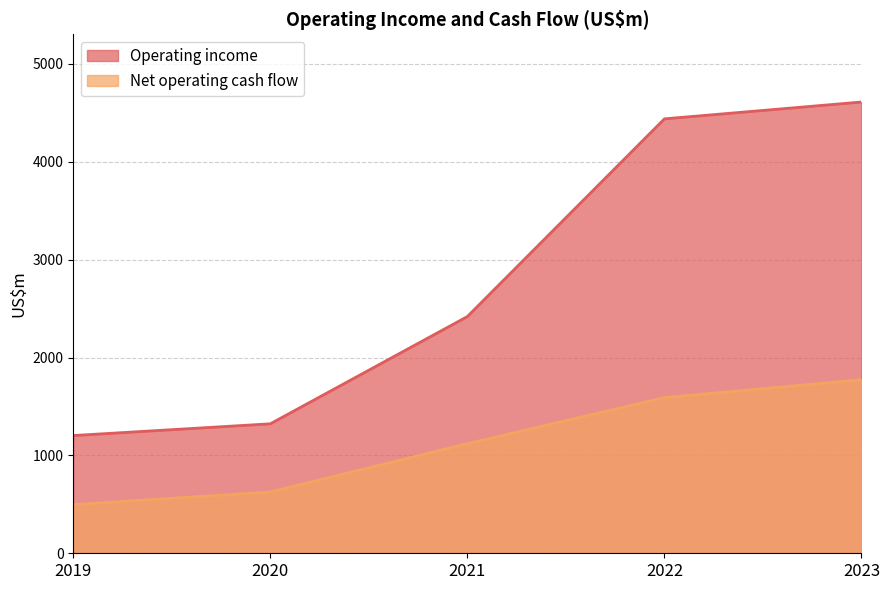

Which series has the largest total across all categories?

Operating income